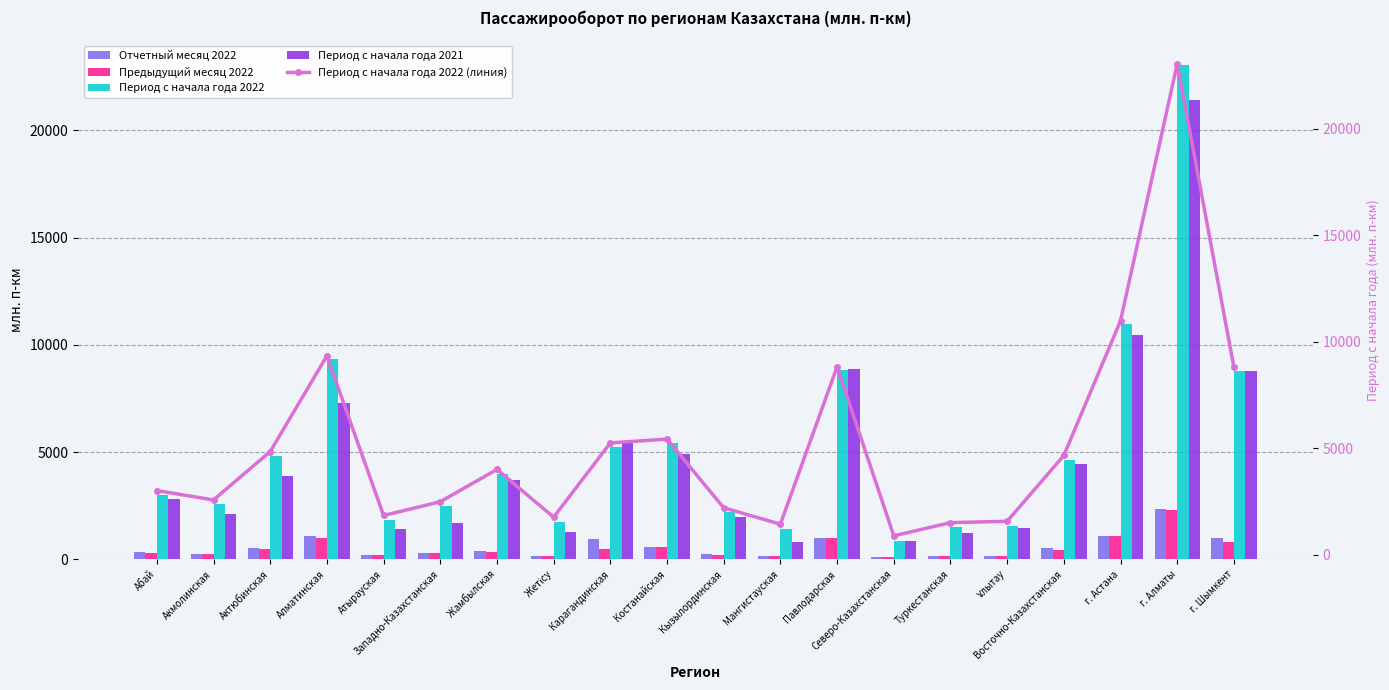

How many categories are shown in the chart?

20